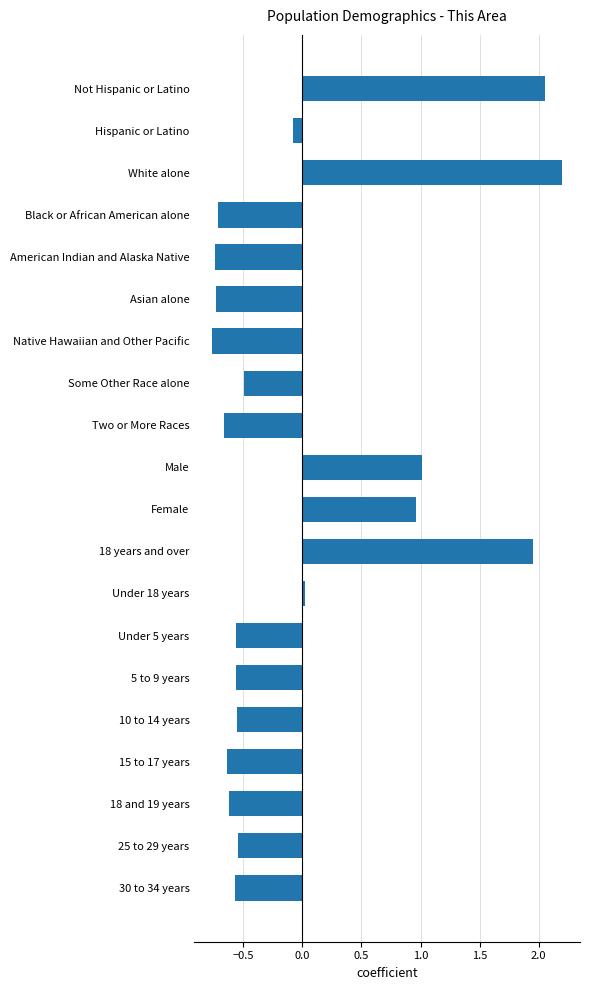

What is the difference between the maximum and minimum values?

3.0